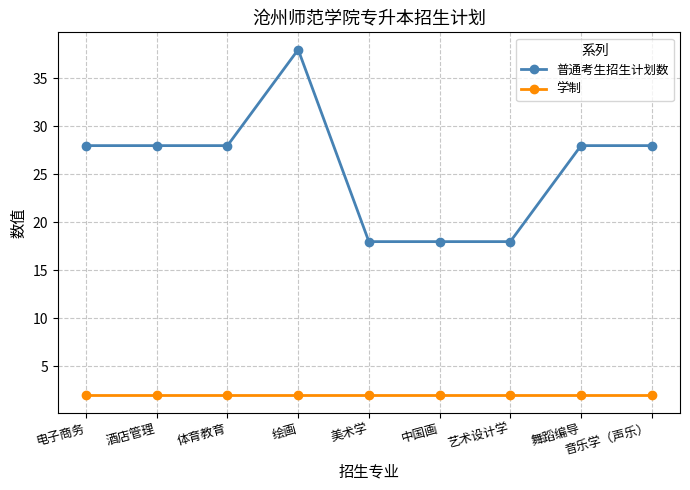

What is the maximum value shown in the chart?

38